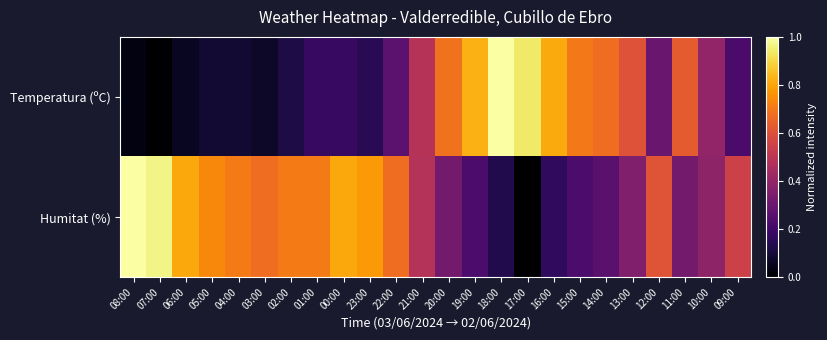

Count the number of categories in the chart.

24